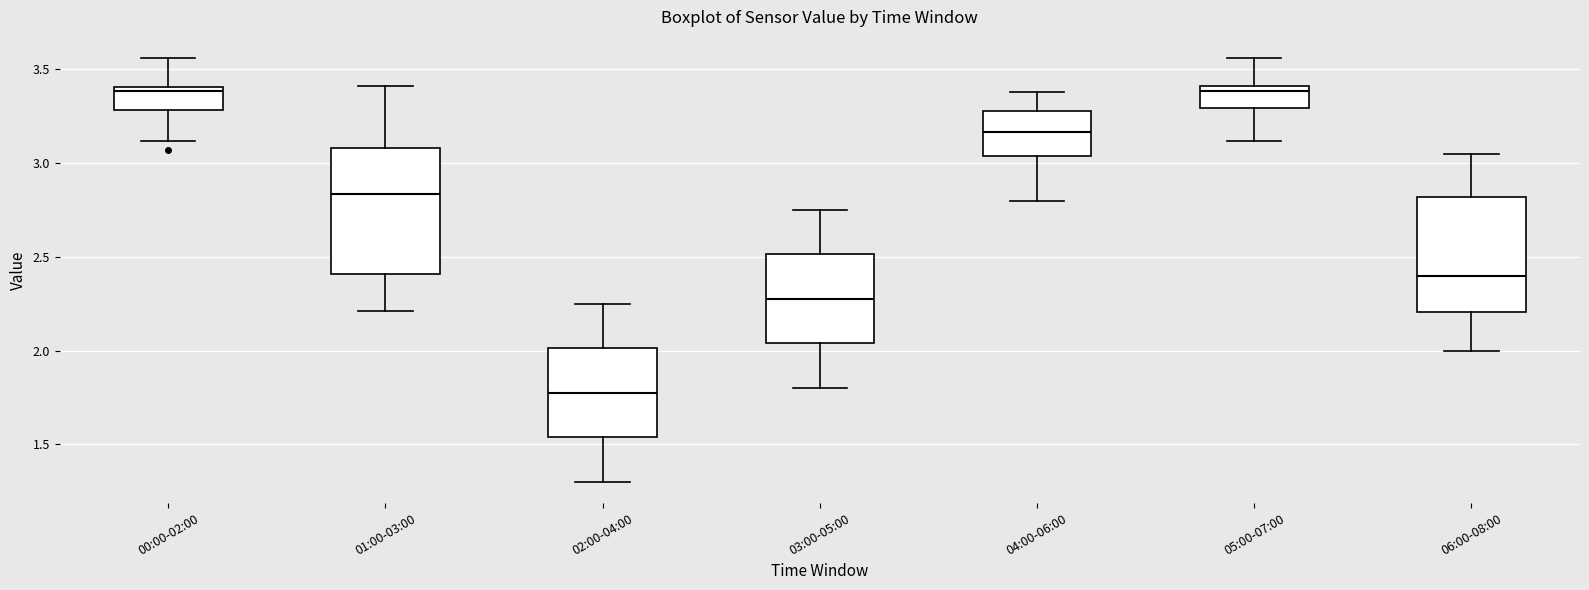

Reading left to right, transcribe this box plot: for each box, give where its median line is, the range the box spans, and where its two whiskers end, as read against the y-axis. The values are not printed on the chart, so give them approximately, as read against the axis.

00:00-02:00: median 3.40 (just below the box's upper edge), box 3.30 to 3.40, whiskers 3.10 to 3.55
01:00-03:00: median 2.85, box 2.40 to 3.10, whiskers 2.20 to 3.40
02:00-04:00: median 1.80, box 1.55 to 2.00, whiskers 1.30 to 2.25
03:00-05:00: median 2.30, box 2.05 to 2.50, whiskers 1.80 to 2.75
04:00-06:00: median 3.15, box 3.05 to 3.30, whiskers 2.80 to 3.40
05:00-07:00: median 3.40 (just below the box's upper edge), box 3.30 to 3.40, whiskers 3.10 to 3.55
06:00-08:00: median 2.40, box 2.20 to 2.80, whiskers 2.00 to 3.05